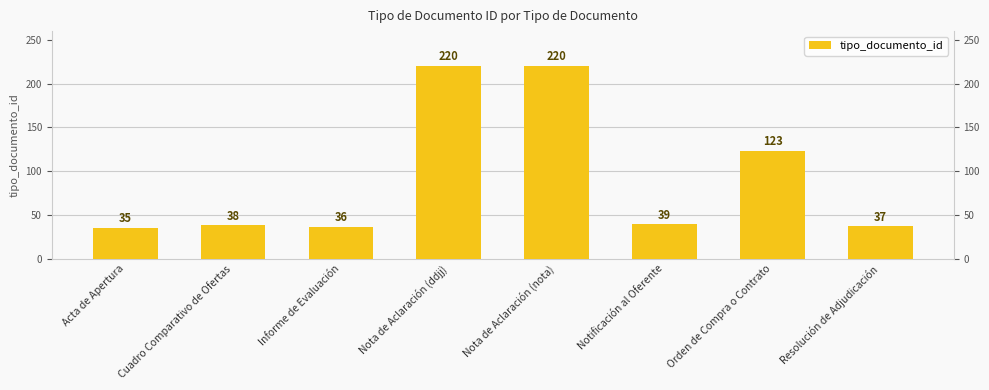

Does the chart contain any negative values?

No